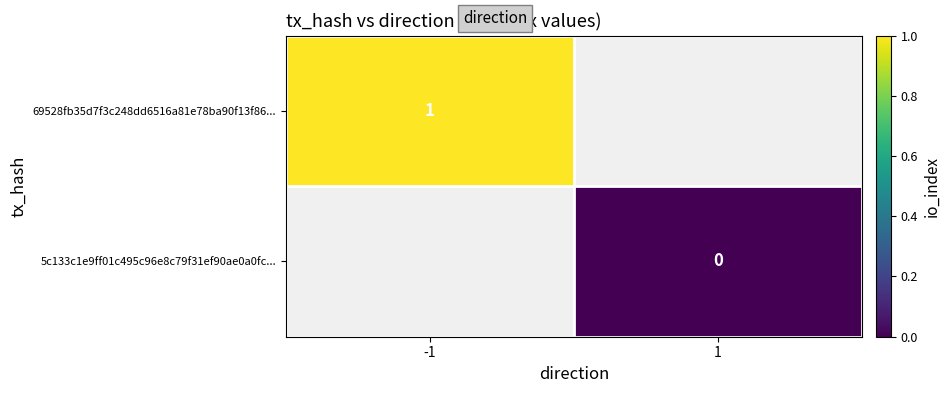

True or false: 69528fb35d7f3c248dd6516a81e78ba90f13f86... has a value of 0 at -1.

False